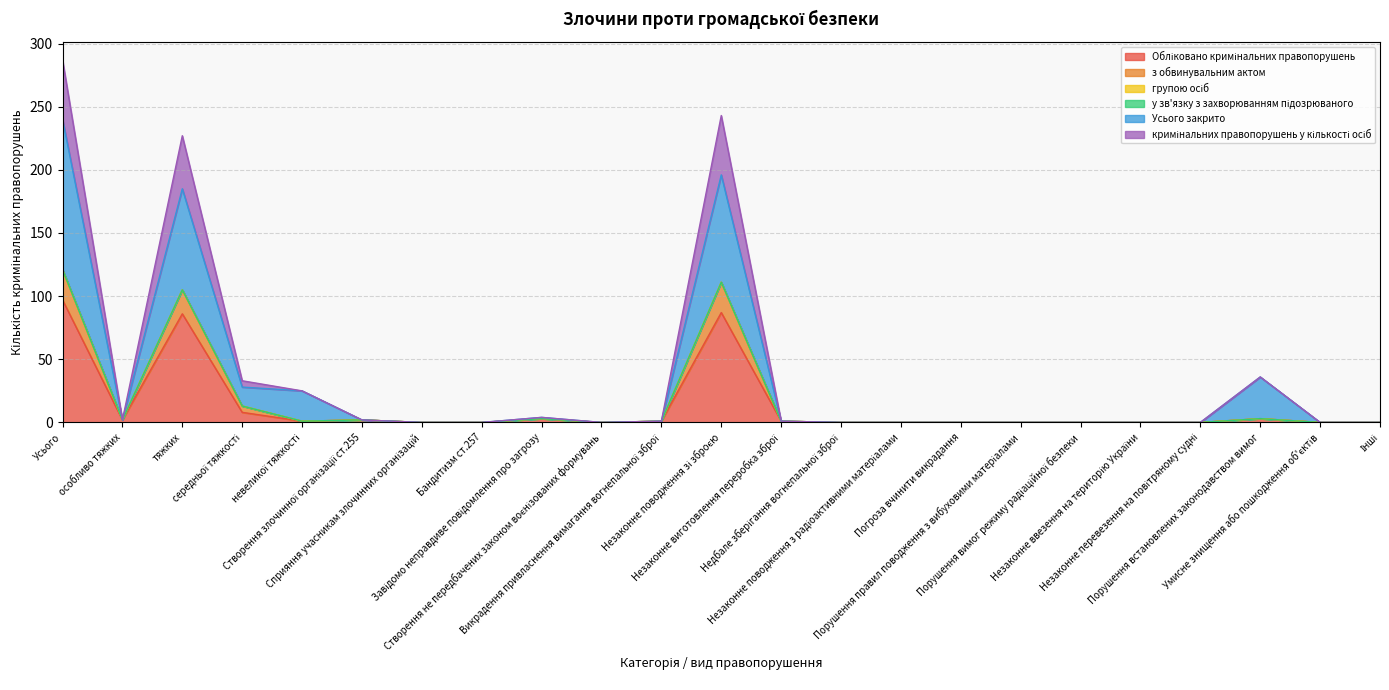

What position from the left is Створення не передбачених законом воєнізованих формувань?

10